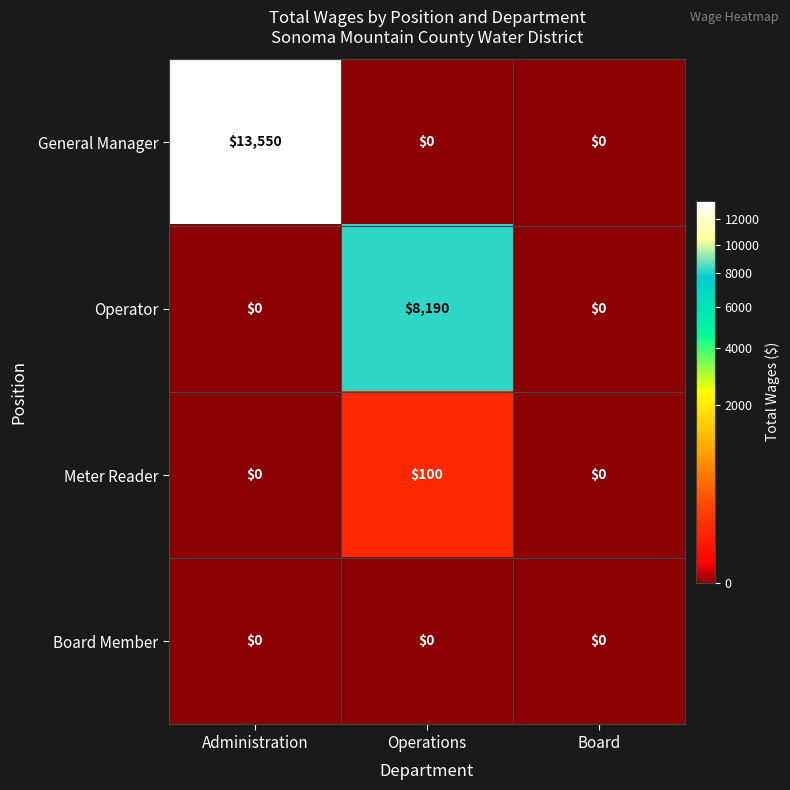

What is the difference between the maximum and minimum values in the Meter Reader series?

100